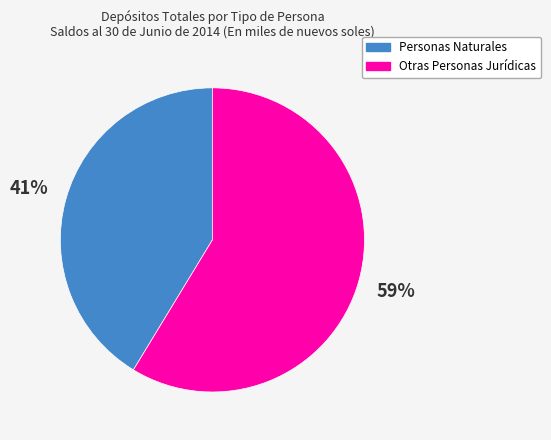

To the nearest percent, what is the average slice percentage?

50%